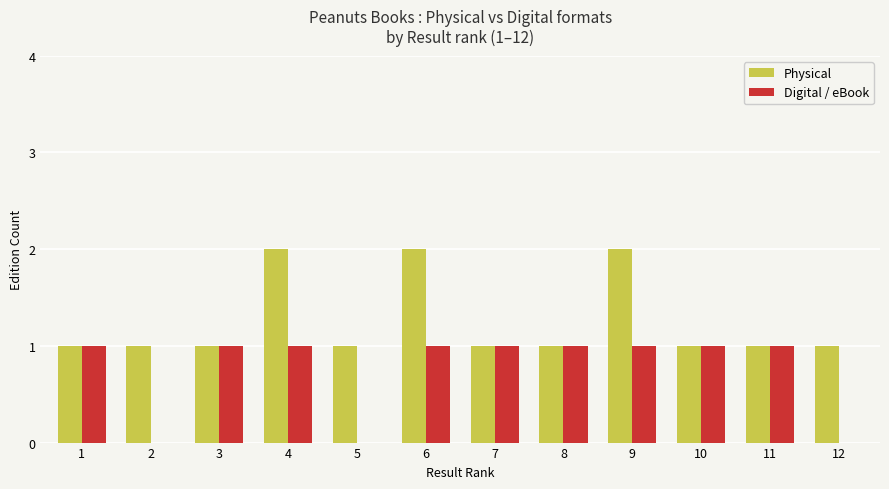

True or false: Digital / eBook has a value of 1 at 9.

True